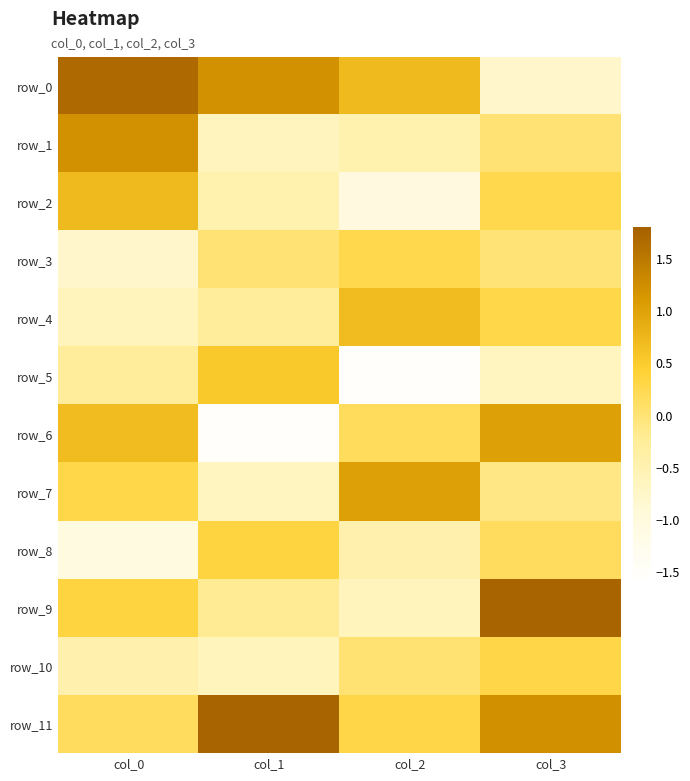

Between col_2 and col_3, which series saw the biggest shift?

row_9